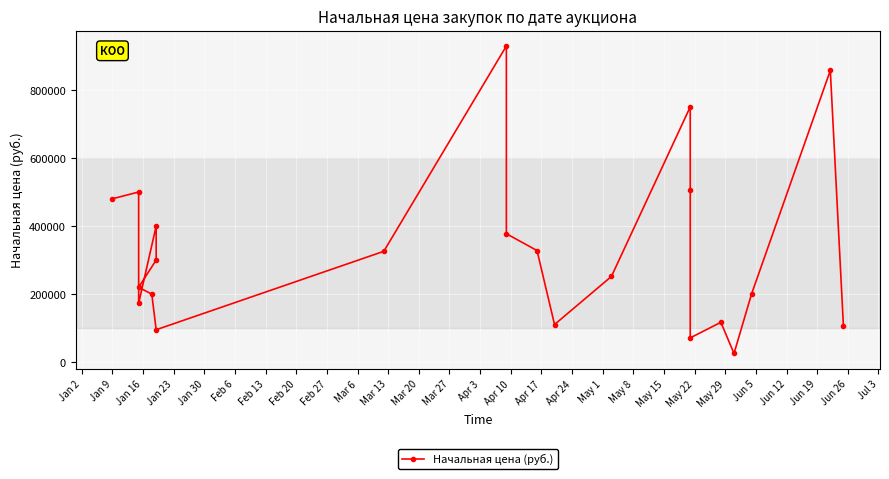

What position from the left is Jan 16?

3